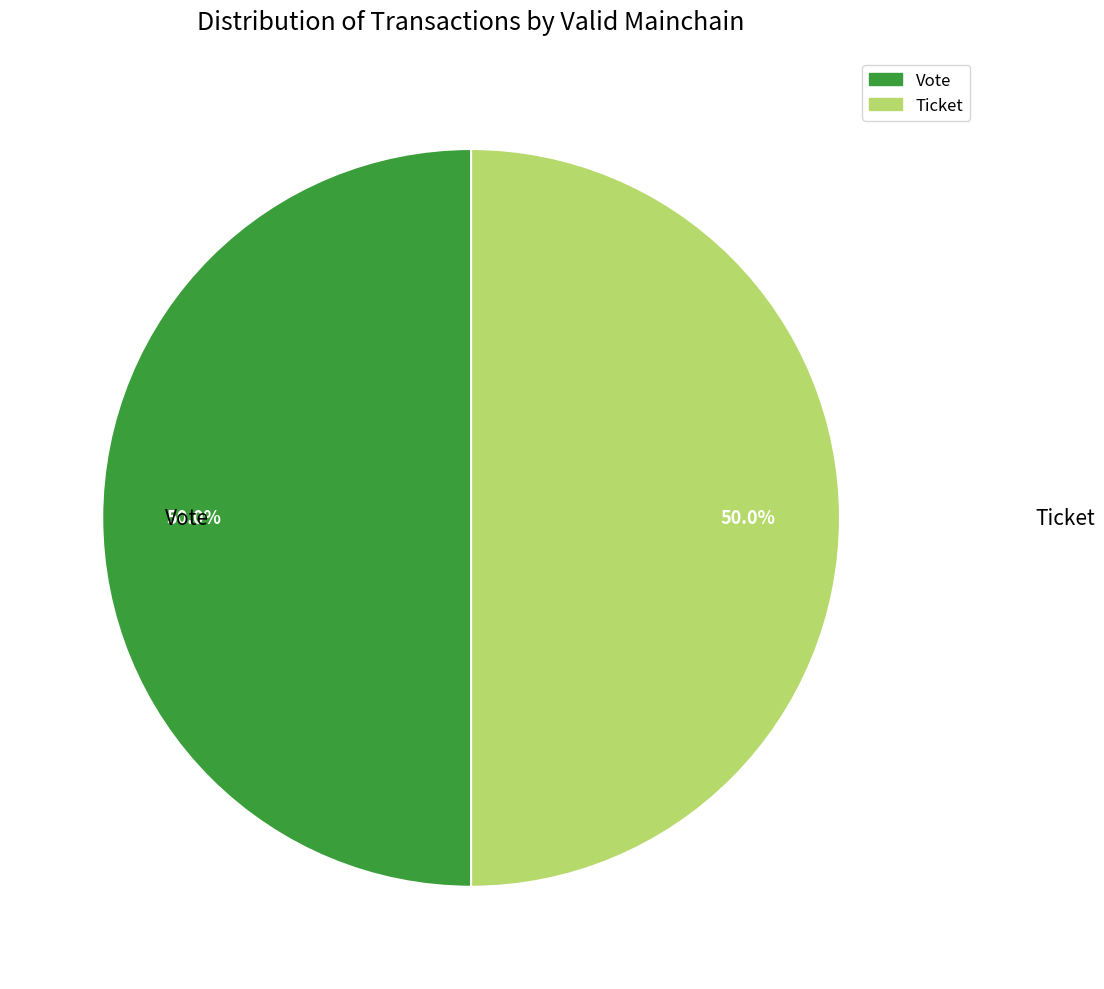

How many slices are in this pie chart?

2